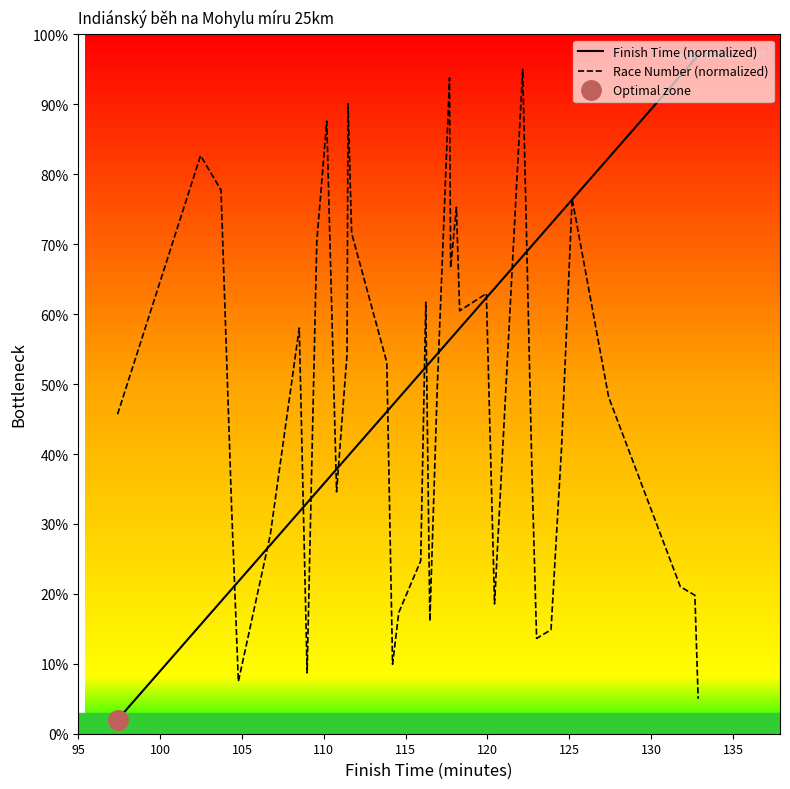

How many data points does each series have?

38